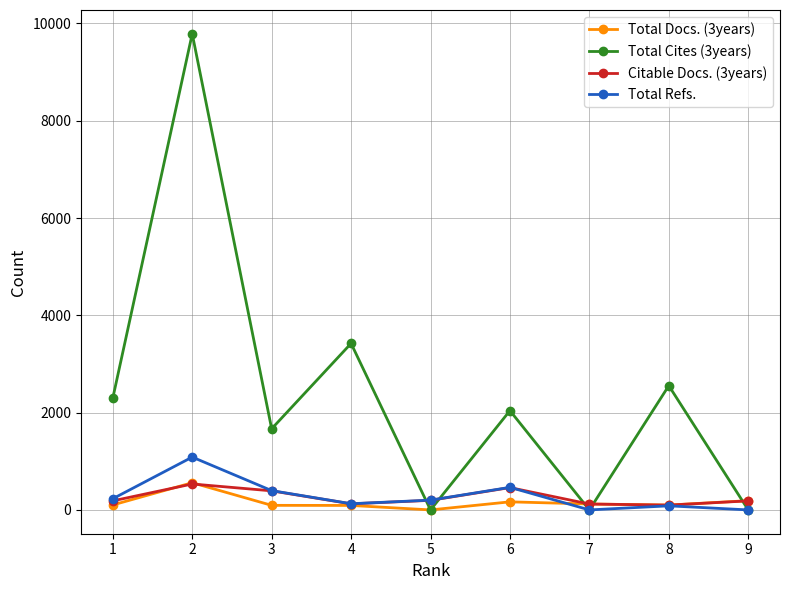

What is the total value across all series at 3?

2551